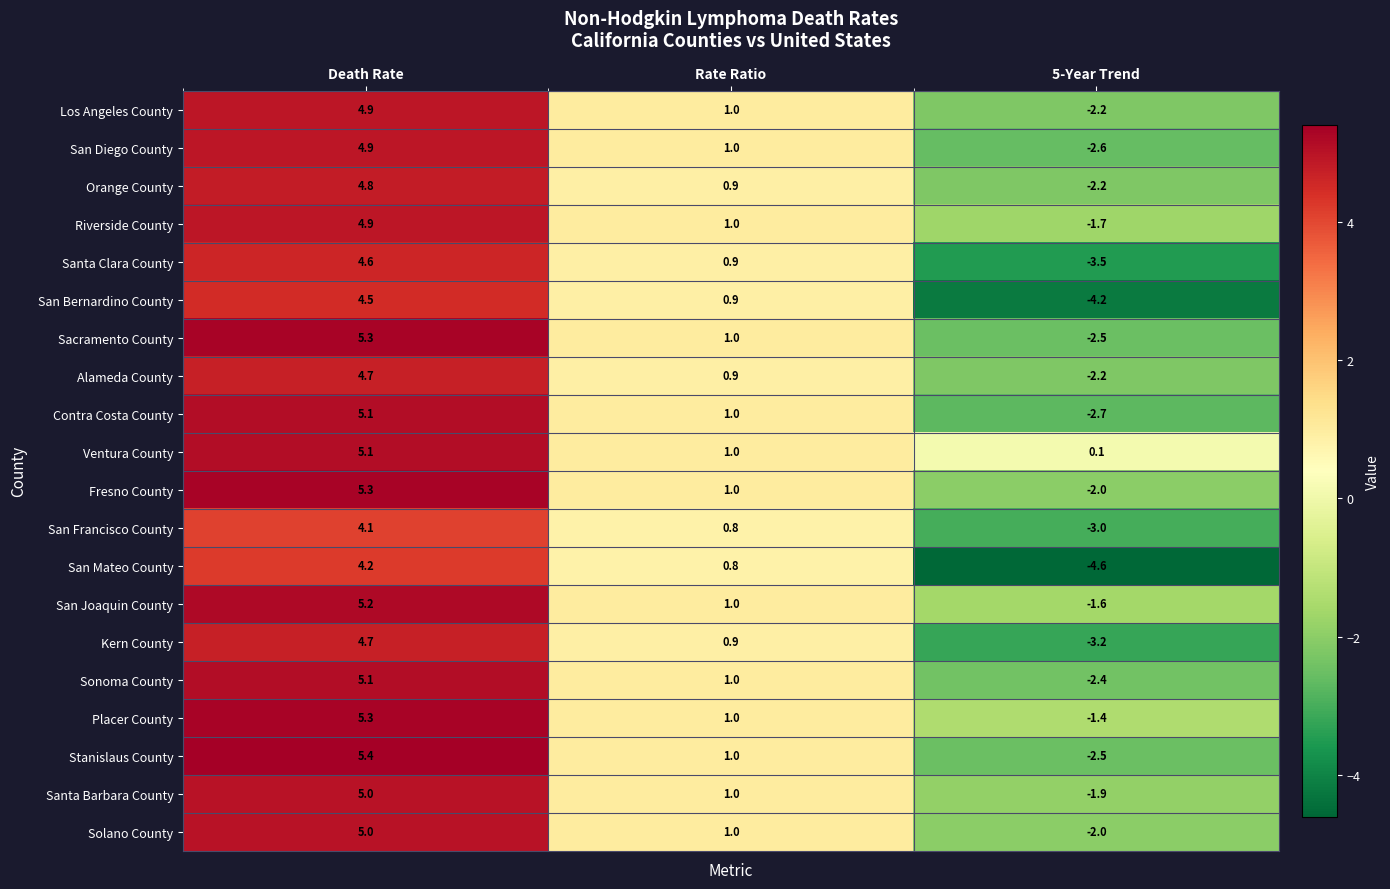

True or false: San Francisco County has a value of -3.0 at 5-Year Trend.

True